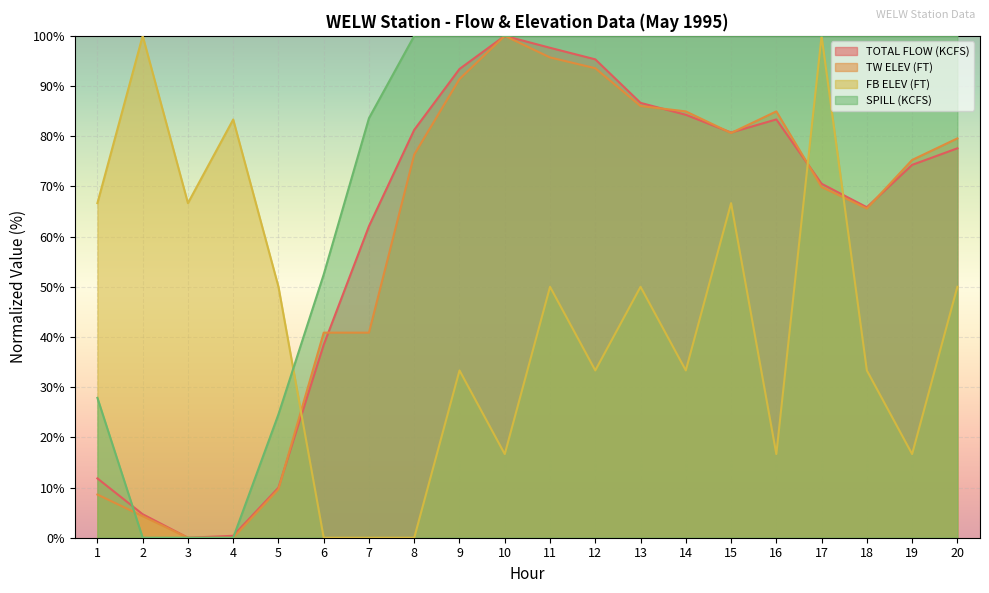

The TOTAL FLOW (KCFS) series shows 81.3 at 8. True or false?

True